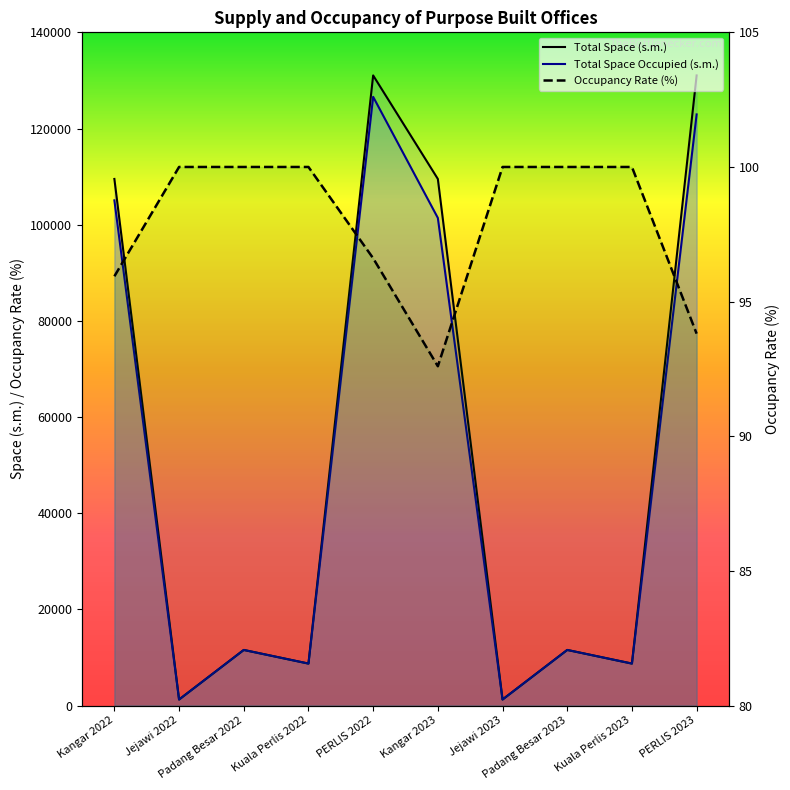

What value does the Occupancy Rate (%) series have at Padang Besar 2023?

100.0